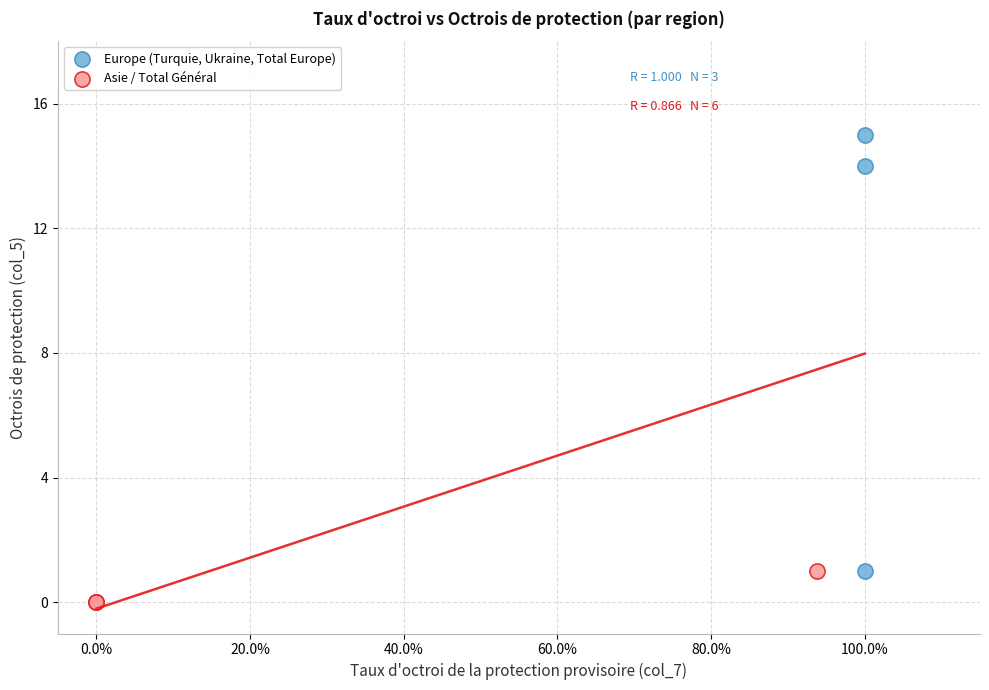

Which series has the largest Y range (max minus min)?

Europe (Turquie, Ukraine, Total Europe)